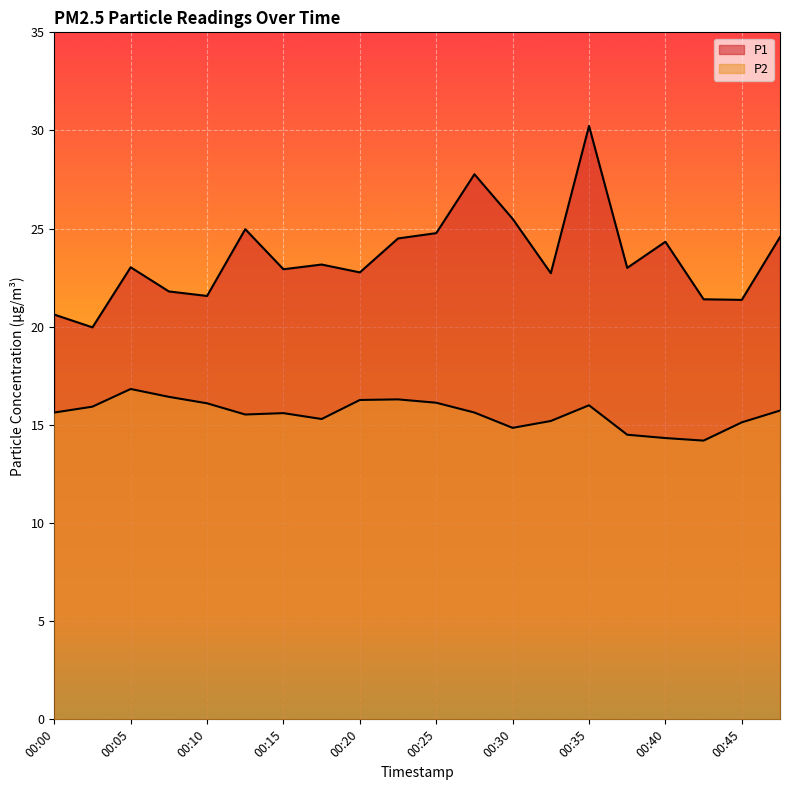

What is the average value of the P2 series?

15.6